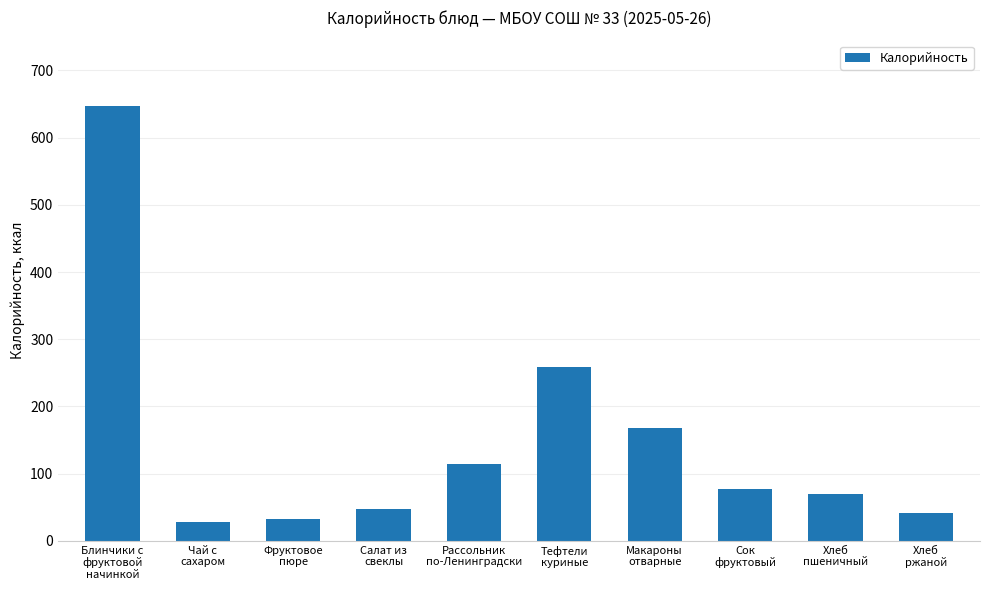

What is the minimum value shown in the chart?

28.6